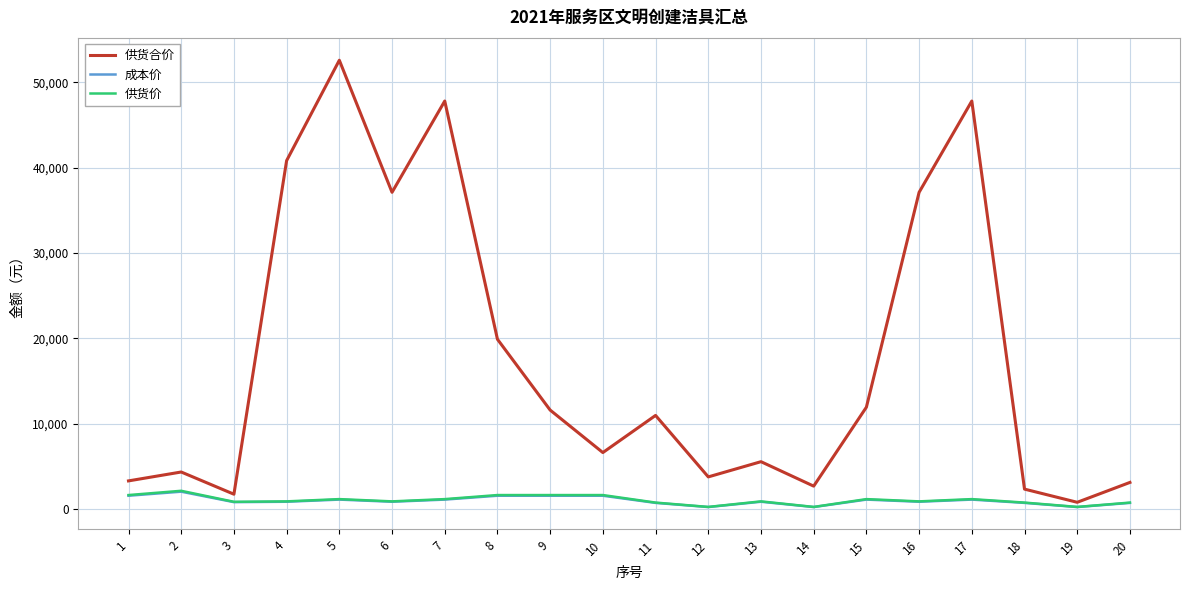

What is the maximum value for 供货价?

2157.8